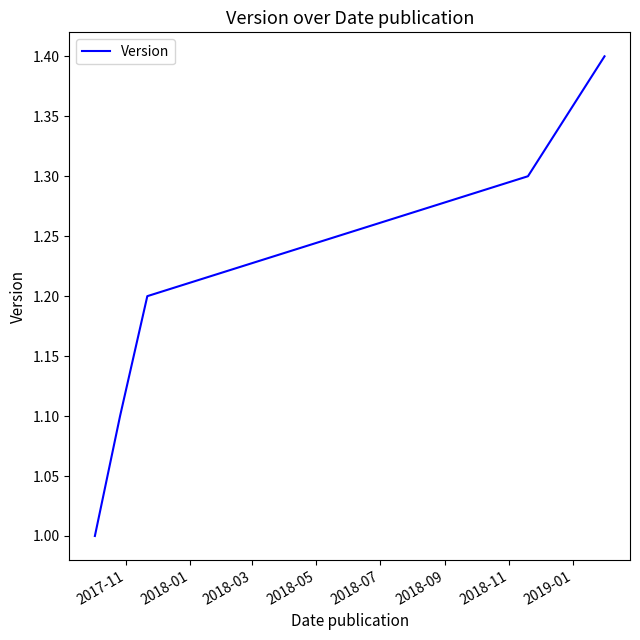

How many lines are shown in the chart?

1